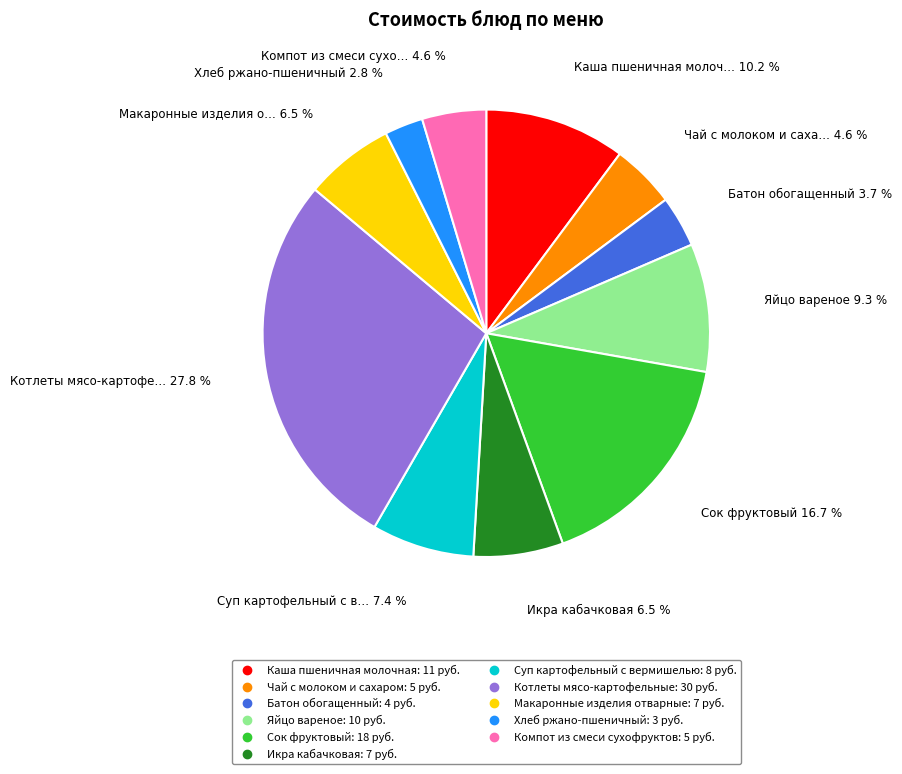

What is the total percentage of Икра кабачковая and Каша пшеничная молочная?

16.7%